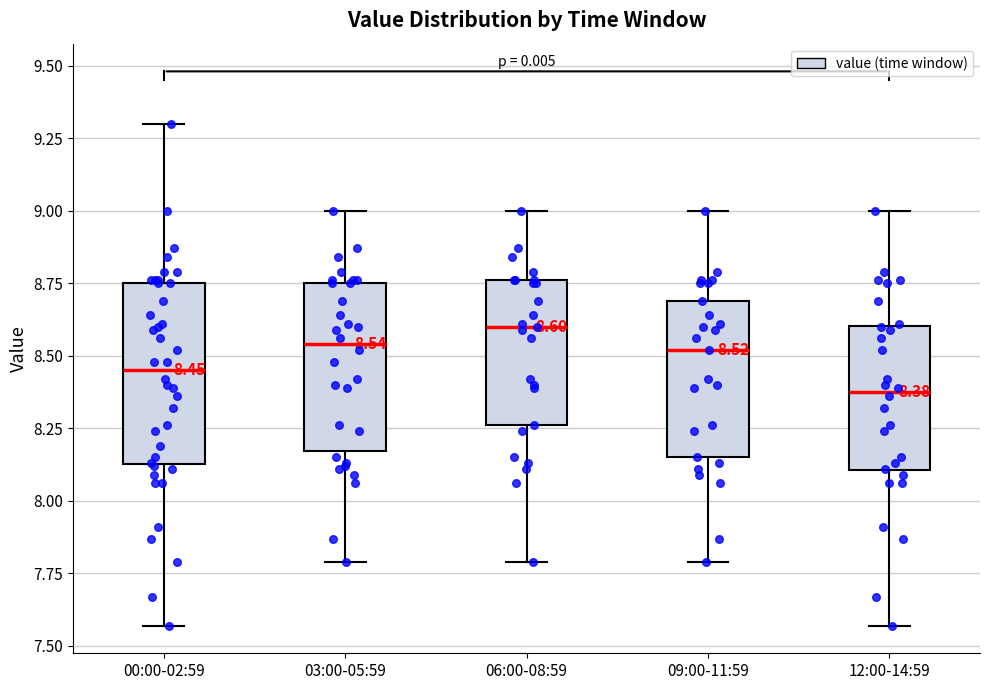

Which box has the highest median line?

06:00-08:59